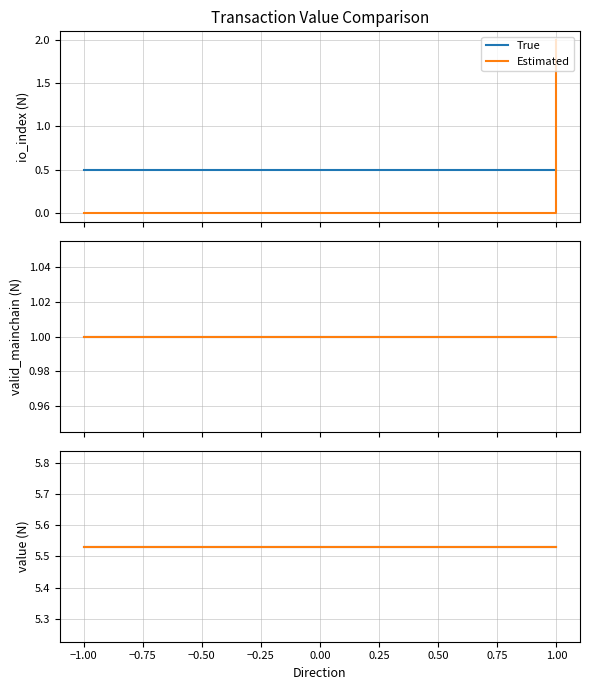

Which series has the widest spread of values?

io_index